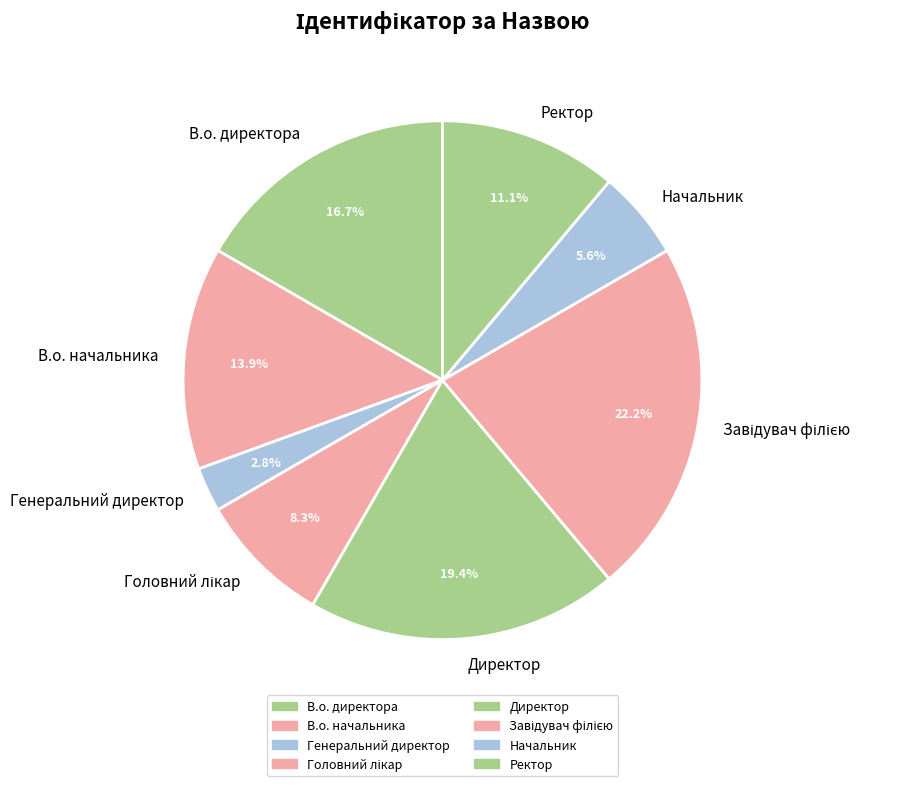

How many segments does this pie chart have?

8